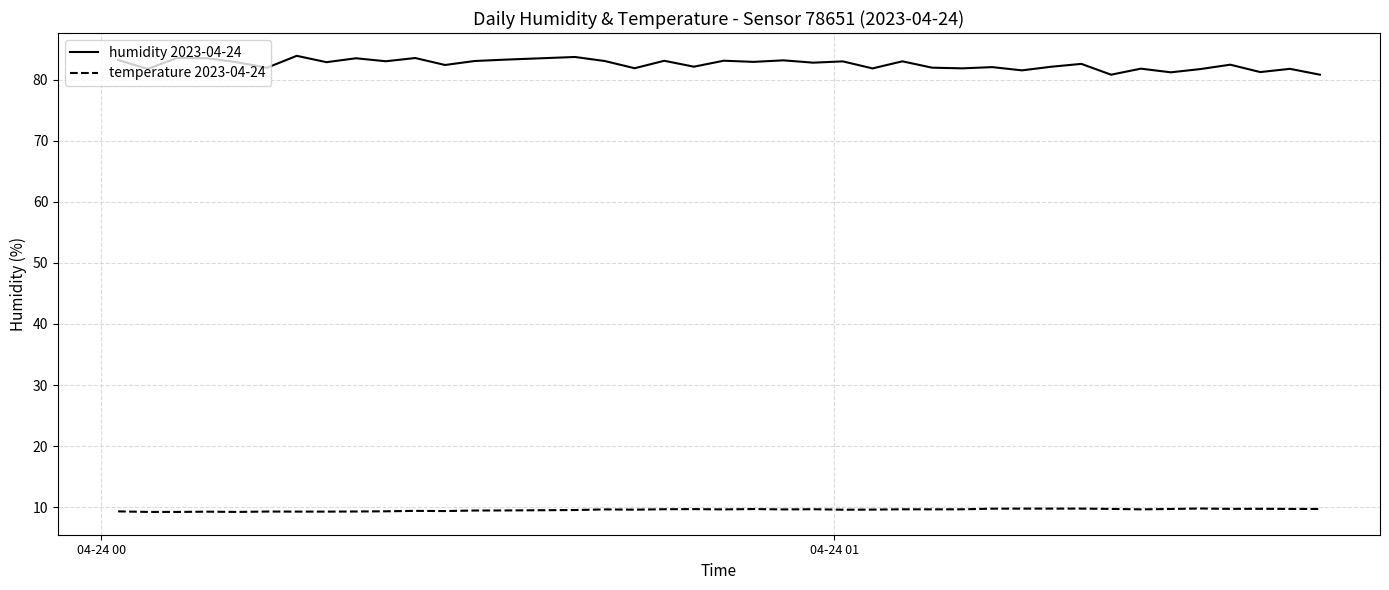

In humidity 2023-04-24, how many points are lower than both neighbors (excluding endpoints)?

15